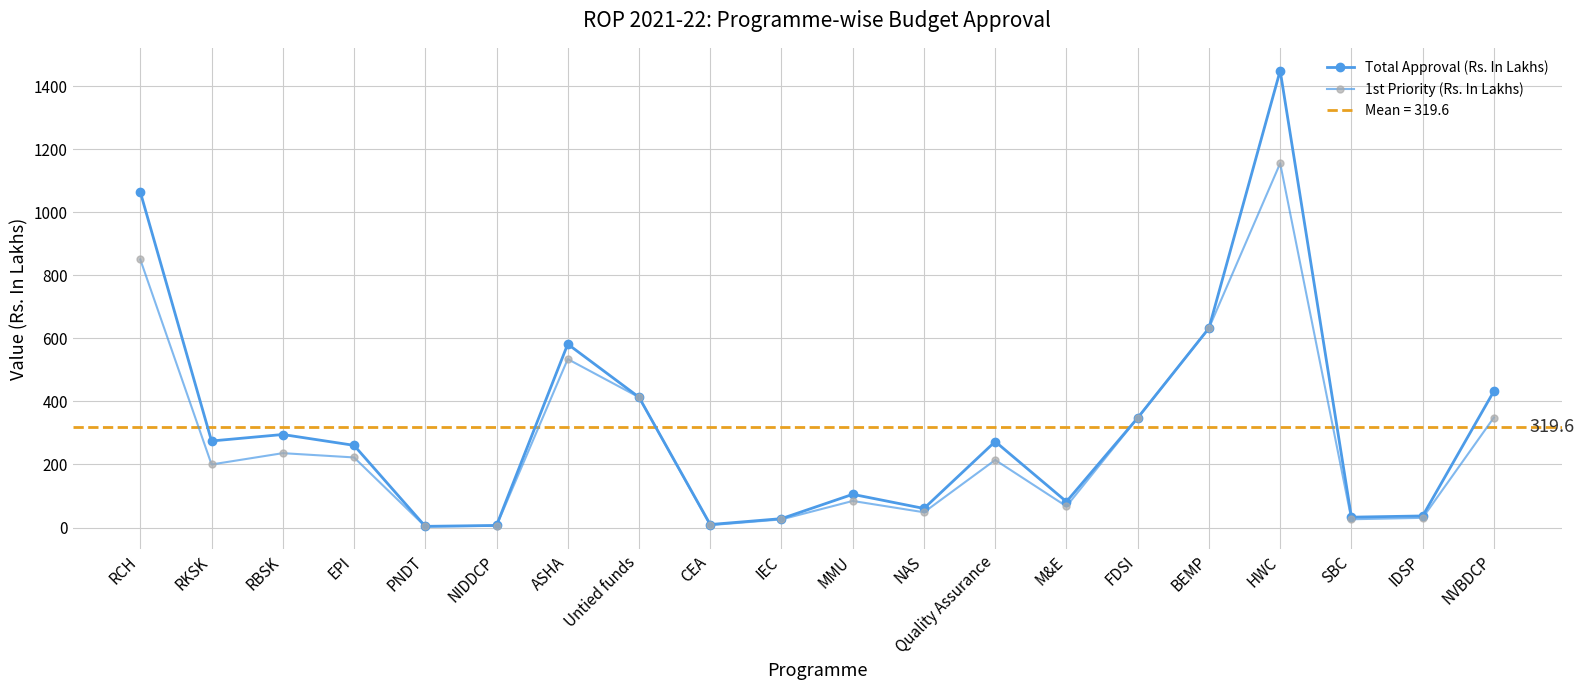

At which label is 1st Priority (Rs. In Lakhs) closest to 579?

ASHA